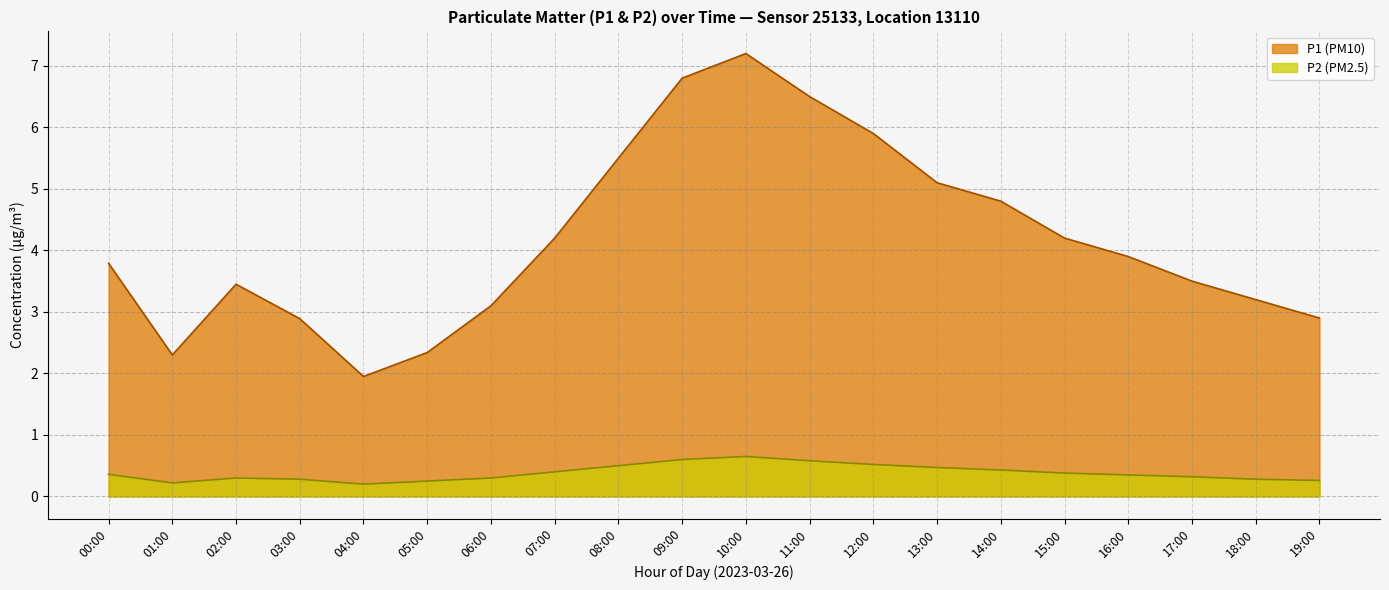

What is the difference between the highest and lowest values at 08:00?

5.0